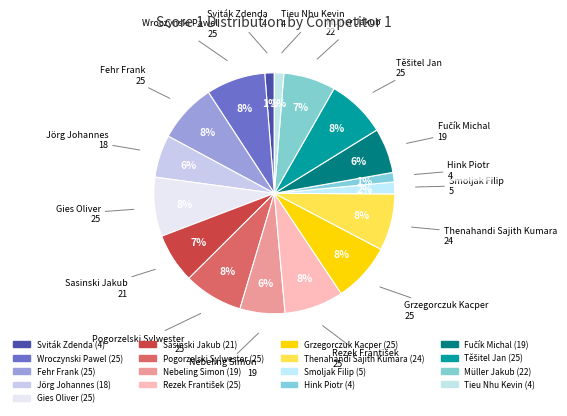

Count the number of slices in the pie.

17